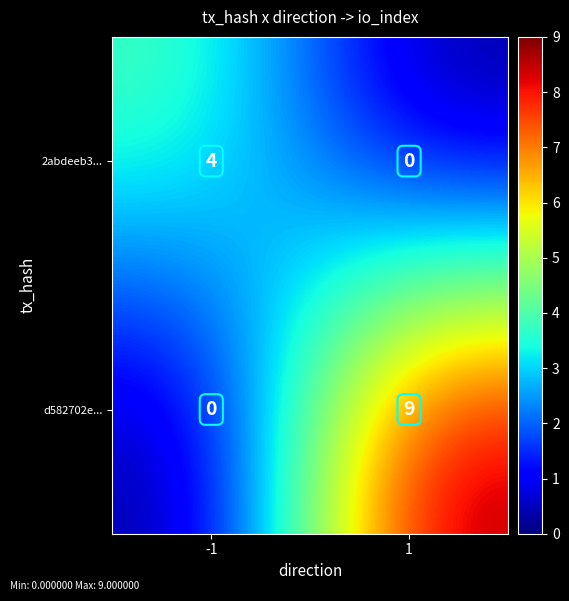

Which series has the widest spread of values?

d582702e...